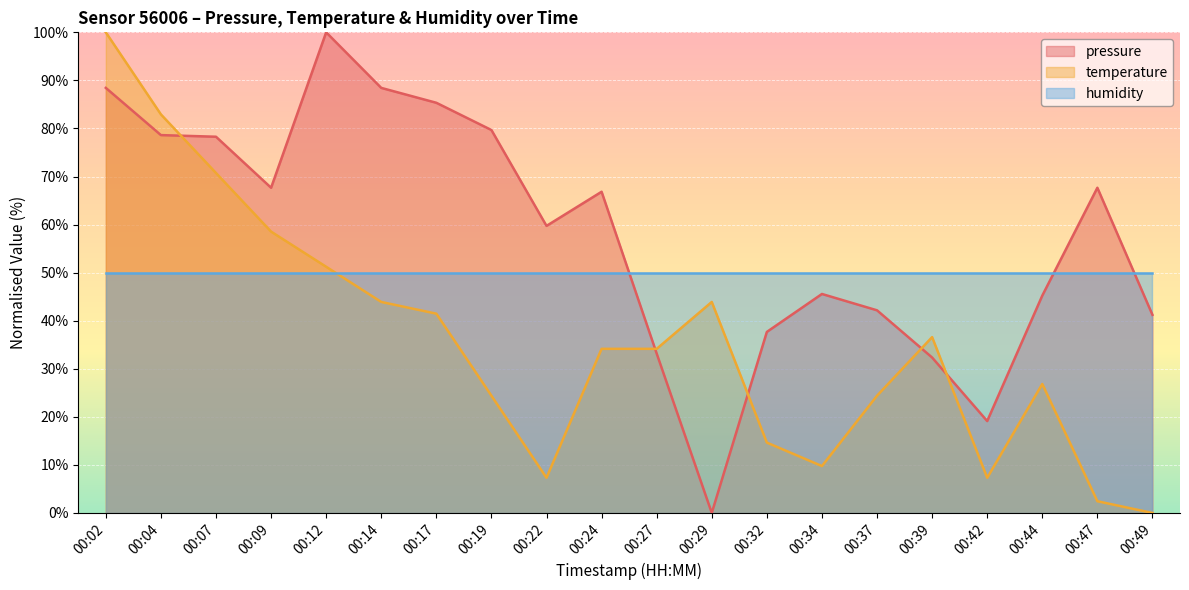

What is the difference between the maximum and minimum values in the pressure series?

100.0